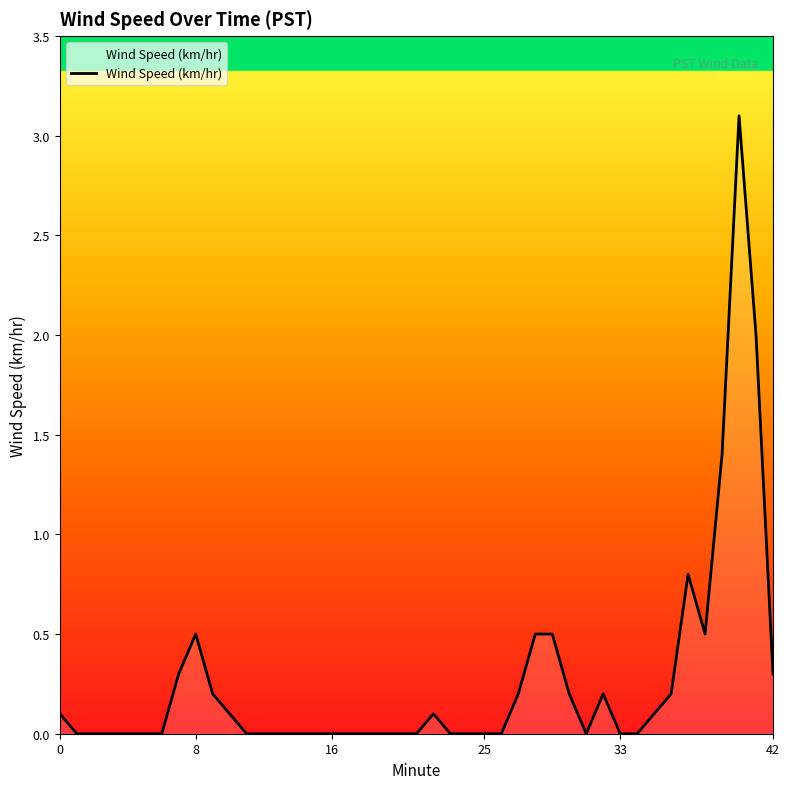

How many distinct data groups are displayed?

1